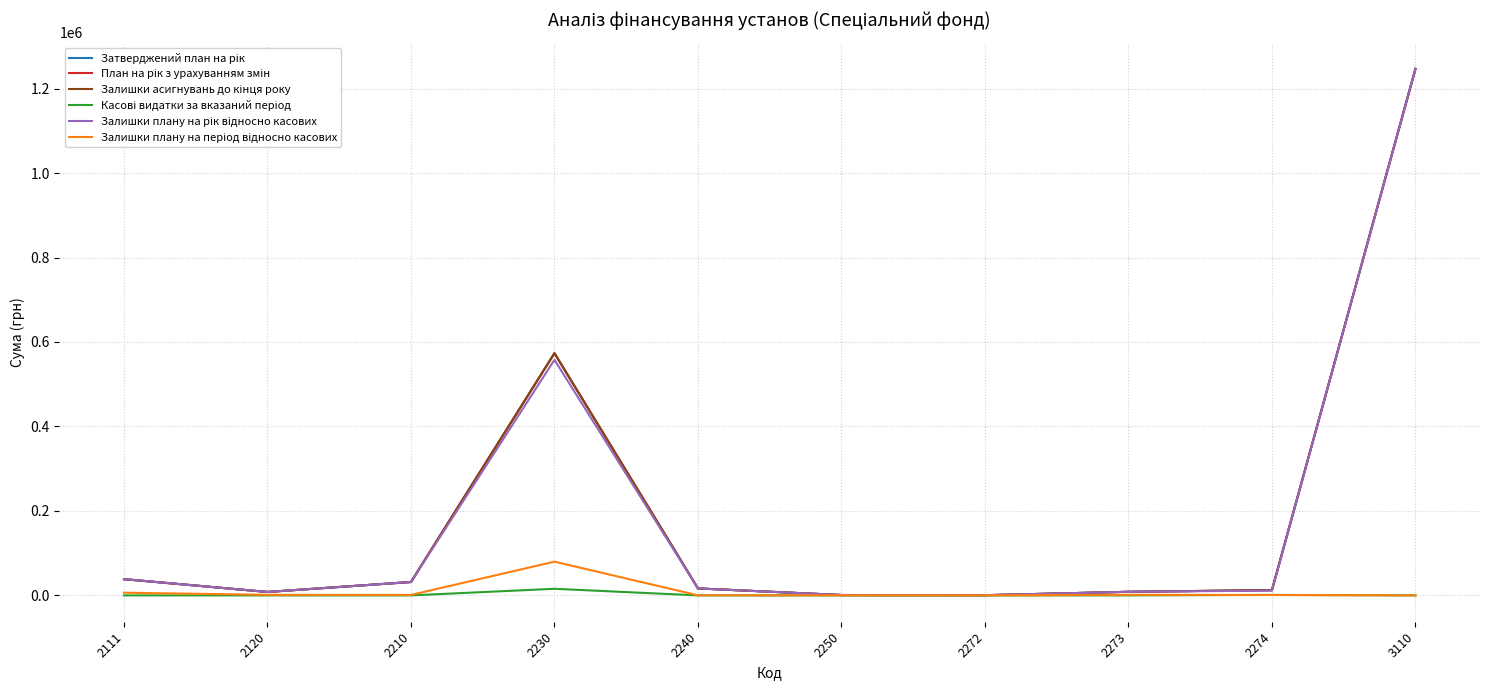

Does the chart display data point markers on the line(s)?

No